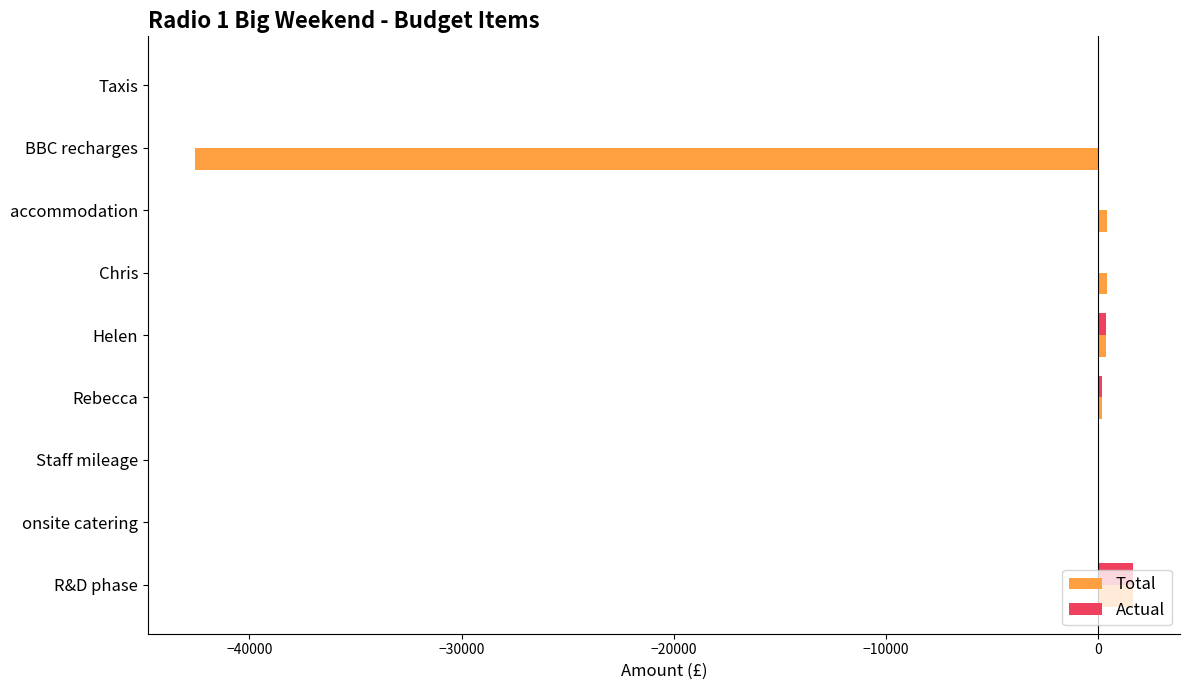

Which series has the largest total across all categories?

Actual